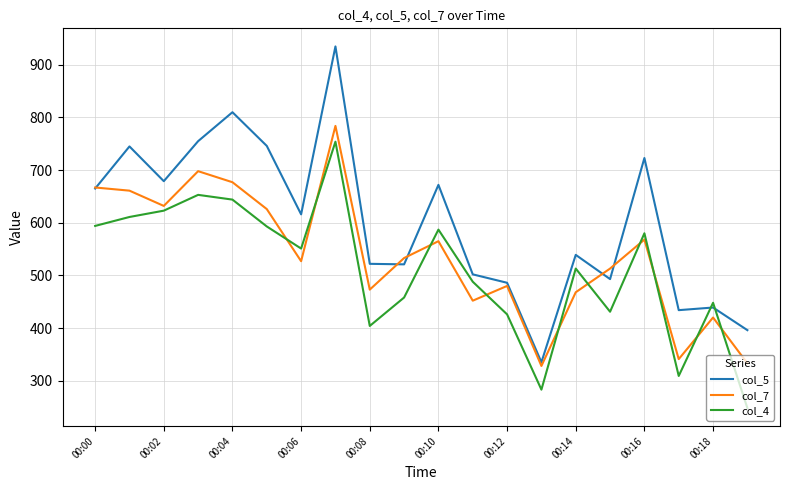

Count the number of data series in this chart.

3